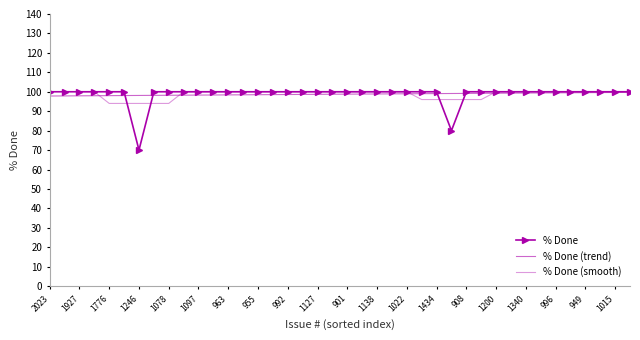

Reading left to right, list all the values displayed in this chart.

2023=100	1961=100	1927=100	1818=100	1776=100	1692=100	1246=70	1742=100	1078=100	941=100	1097=100	1000=100	963=100	1017=100	955=100	1021=100	992=100	1063=100	1127=100	1682=100	901=100	1068=100	1138=100	1149=100	1022=100	929=100	1434=100	1208=80	908=100	890=100	1200=100	1215=100	1340=100	1101=100	996=100	974=100	949=100	1158=100	1015=100	891=100